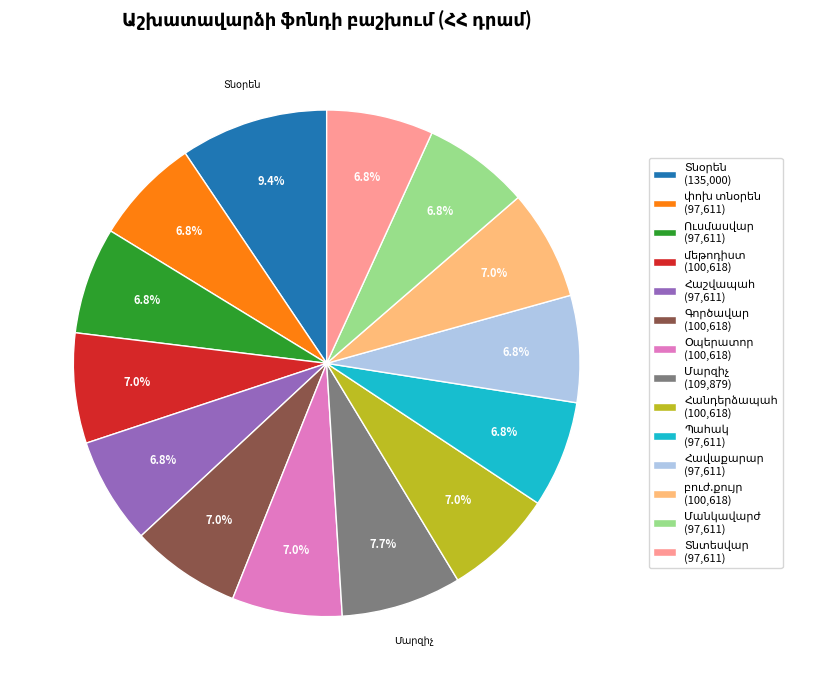

Count the number of slices in the pie.

14